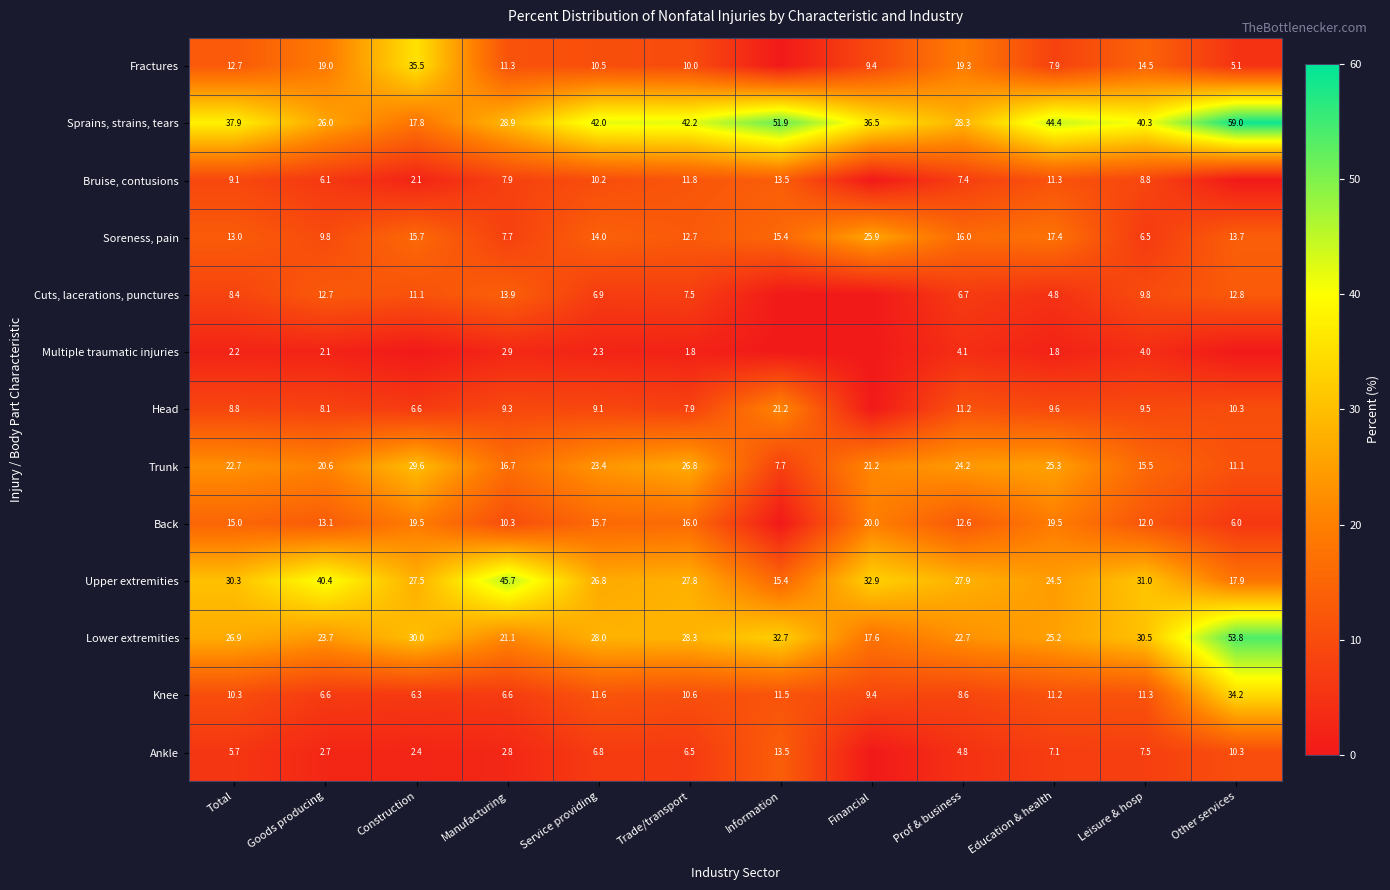

Read the Soreness, pain value at Total.

13.0